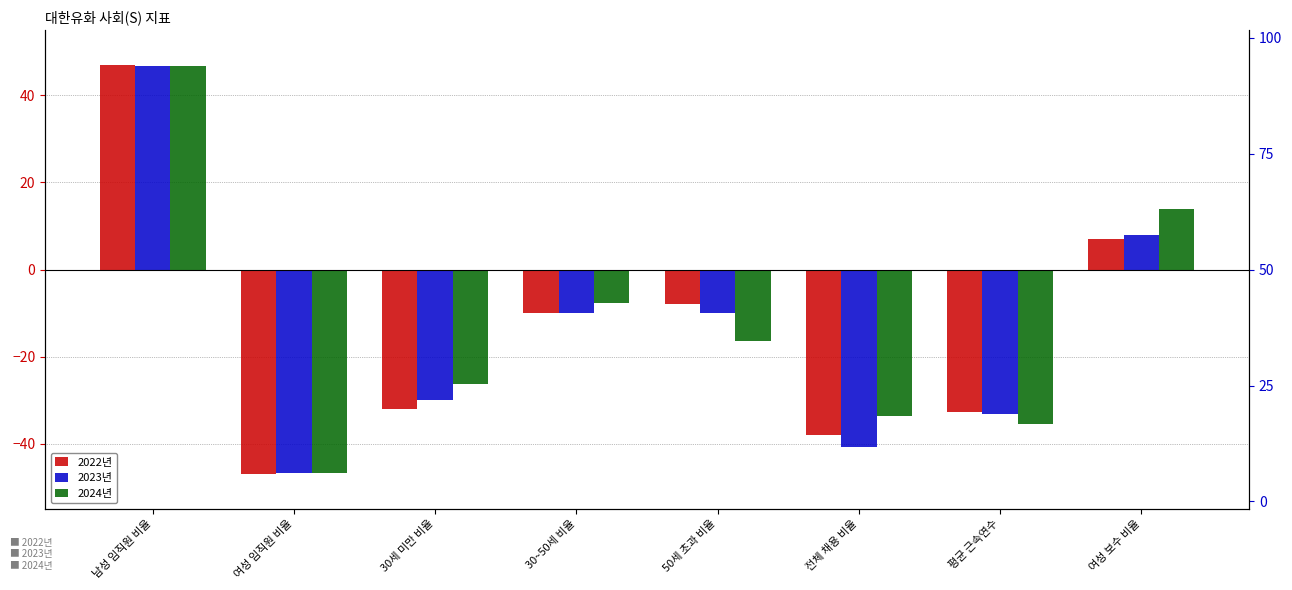

What is the value of the 2024년 bar at the 8th from the left?

14.0